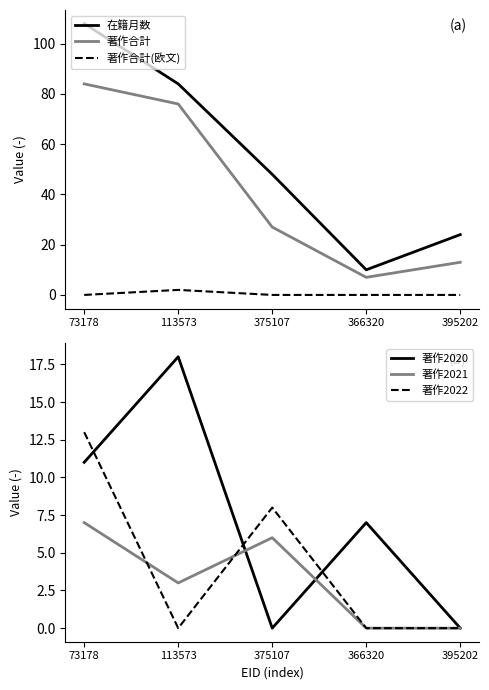

What value does the 在籍月数 series have at 366320, to the nearest 5?

10